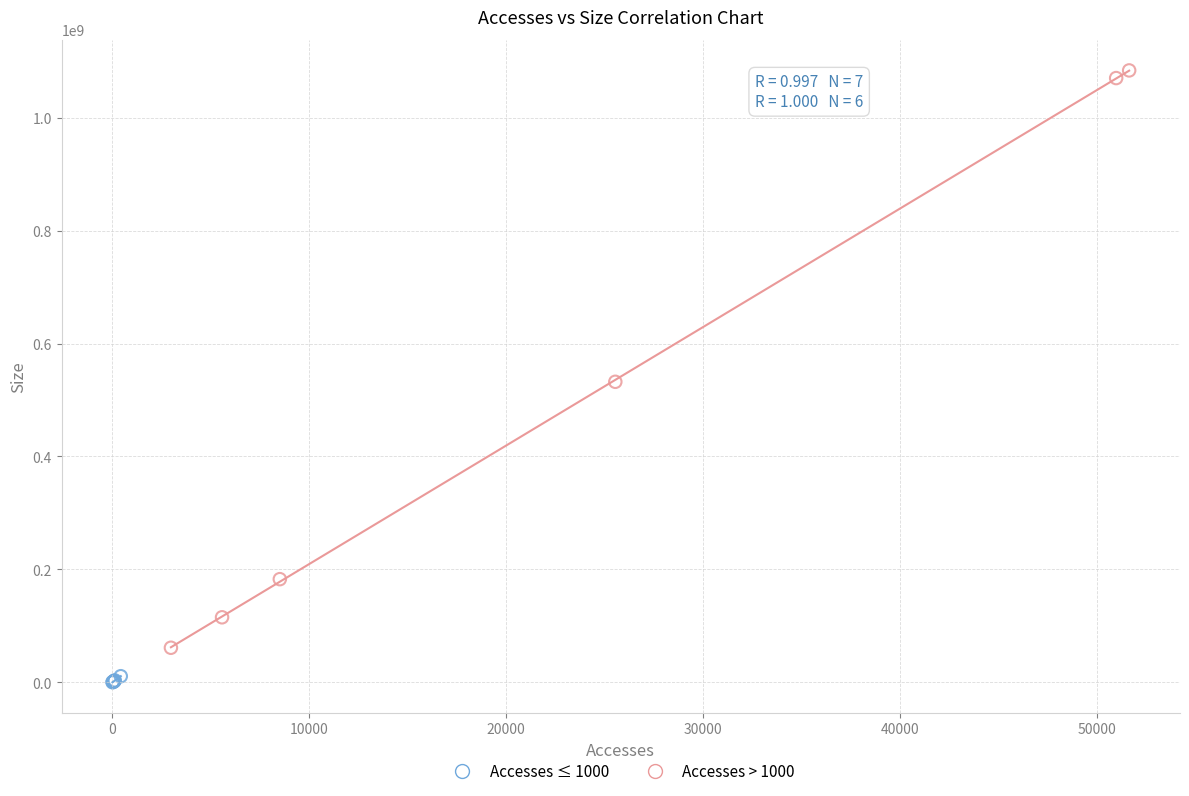

Which series reaches the minimum Y coordinate?

Accesses ≤ 1000